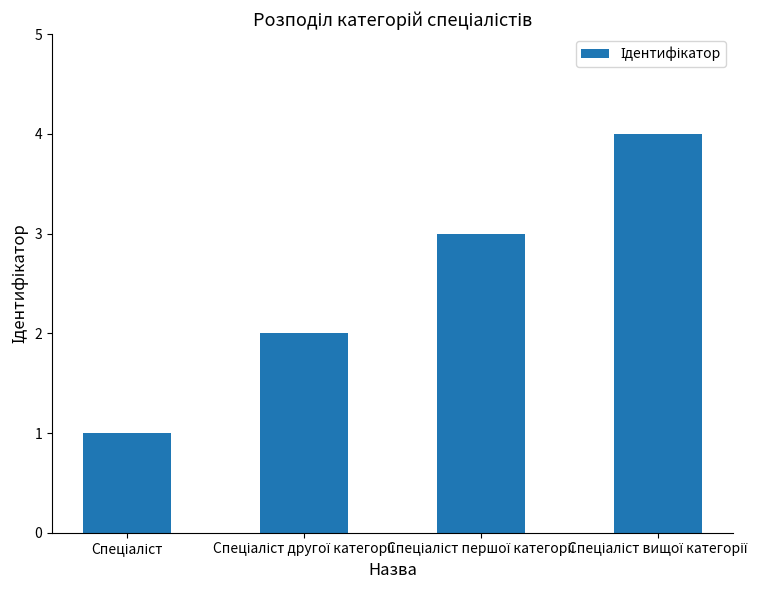

What is the maximum value shown in the chart?

4